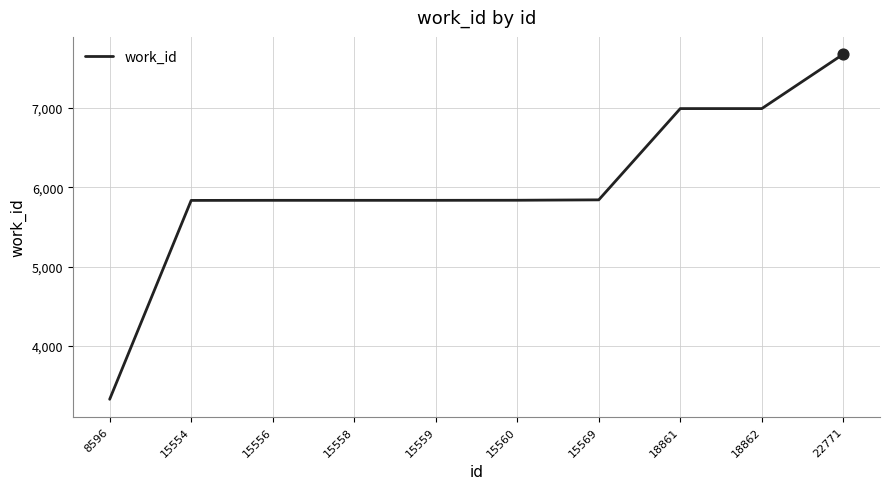

Between 22771 and 15560, which is larger?

22771